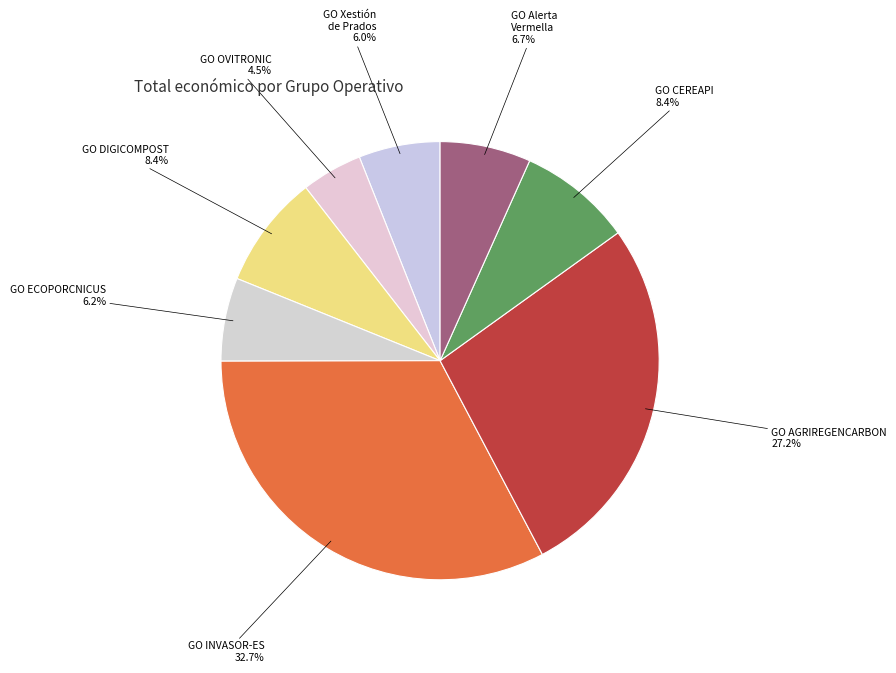

Which slice is the smallest?

GO OVITRONIC